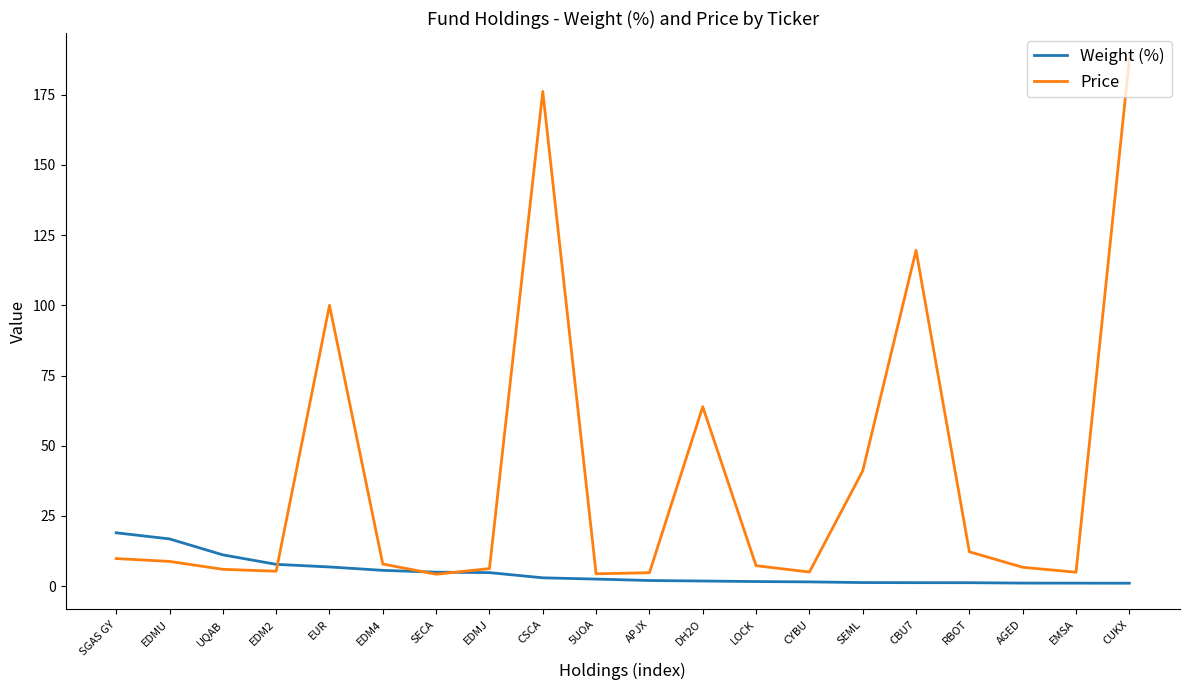

List the series in order of their peak value, lowest first.

Weight (%), Price